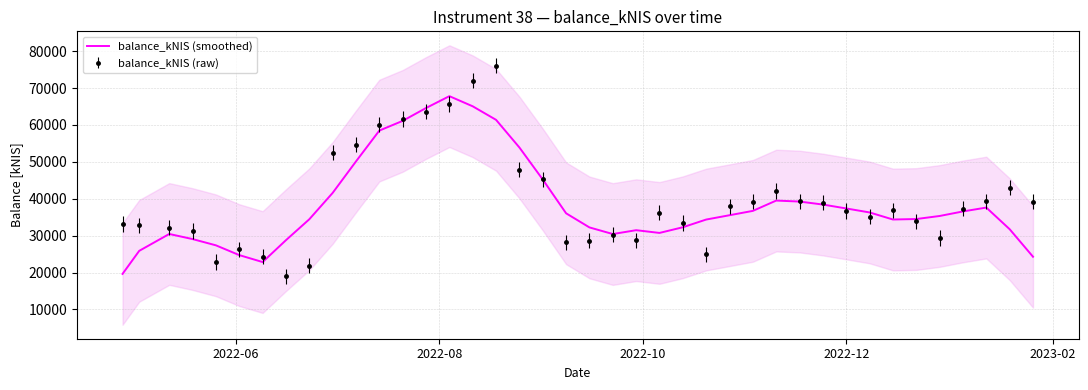

What is the highest value of the balance_kNIS (raw) series?

76075.3